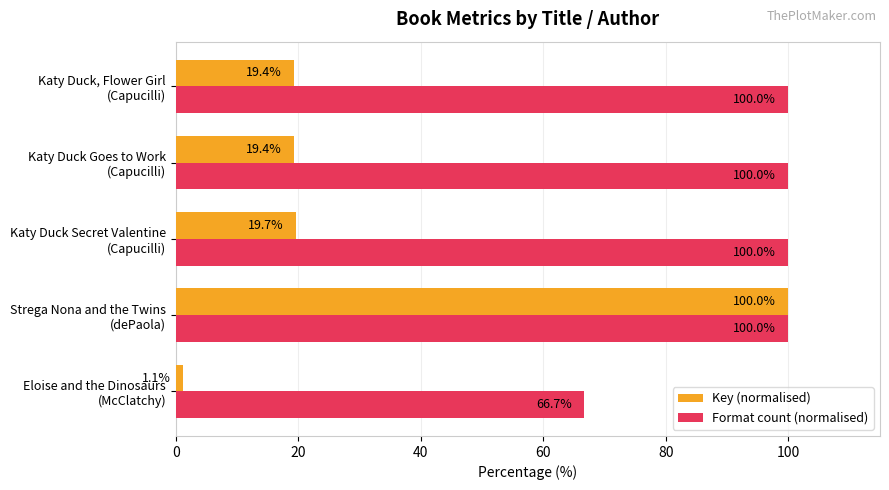

What is the lowest value of the Key (normalised) series?

1.1